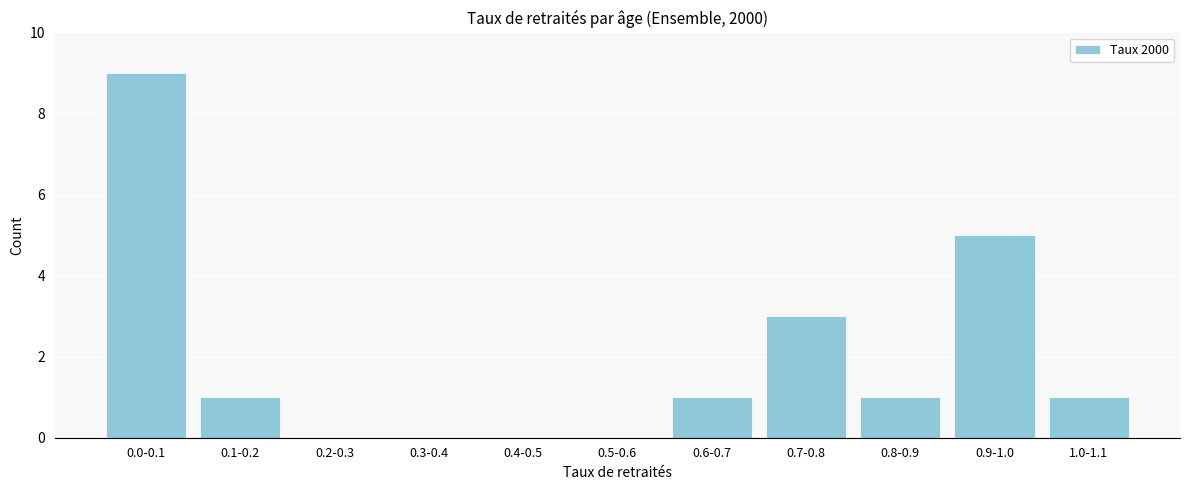

Reading right to left, extract all data points from this chart.

1.0-1.1=1	0.9-1.0=5	0.8-0.9=1	0.7-0.8=3	0.6-0.7=1	0.5-0.6=0	0.4-0.5=0	0.3-0.4=0	0.2-0.3=0	0.1-0.2=1	0.0-0.1=9